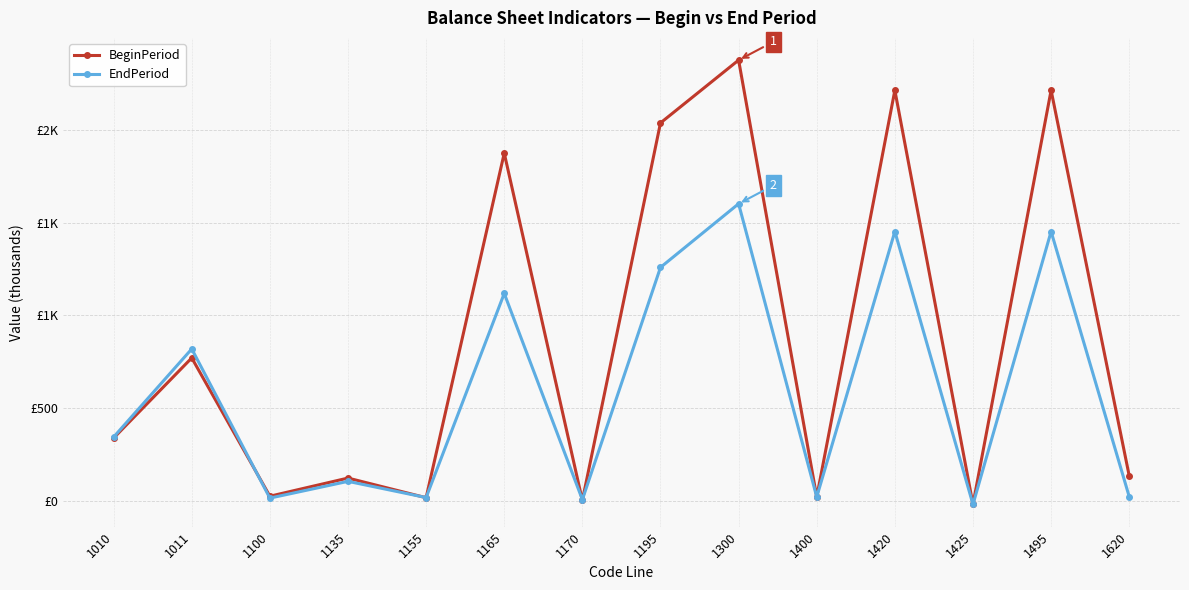

List the labels in order of EndPeriod value, smallest first.

1425, 1170, 1100, 1155, 1400, 1620, 1135, 1010, 1011, 1165, 1195, 1420, 1495, 1300